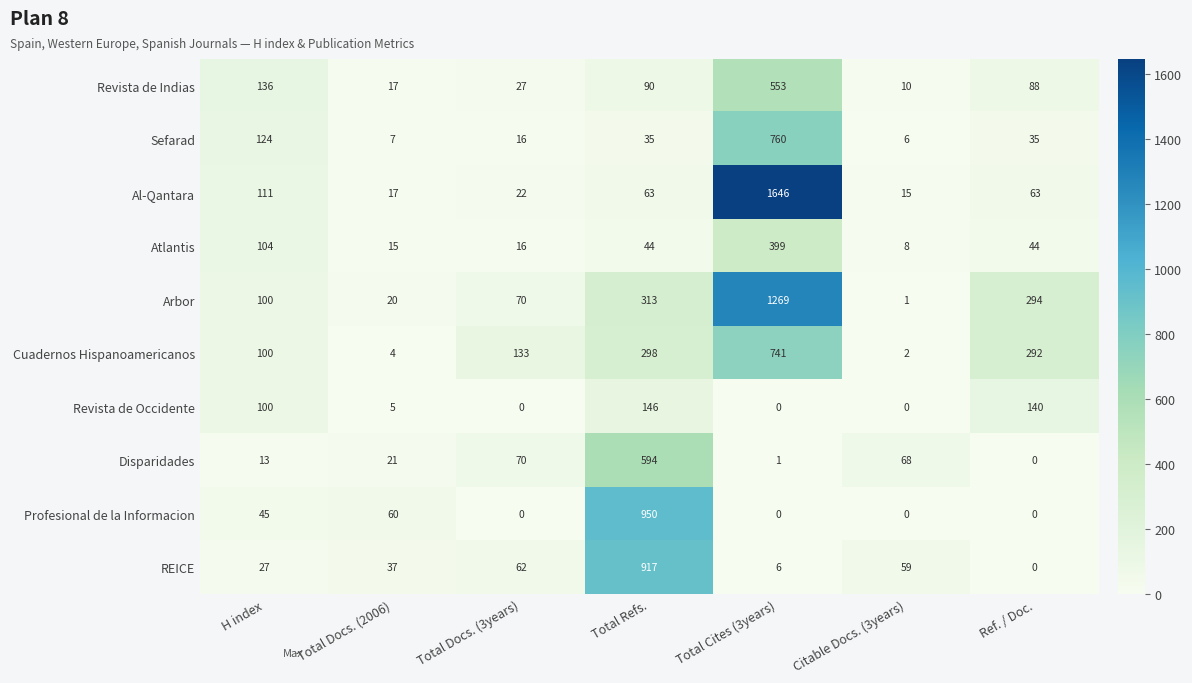

At which category is the sum across all series the highest?

Total Cites (3years)